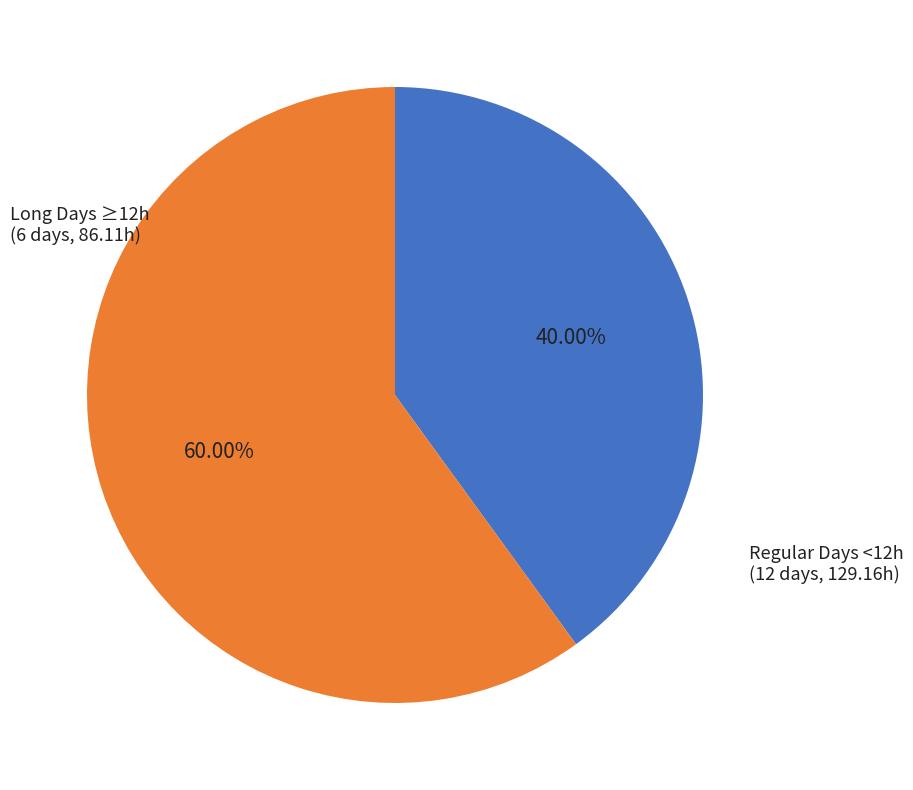

Does any single category account for the majority?

Yes